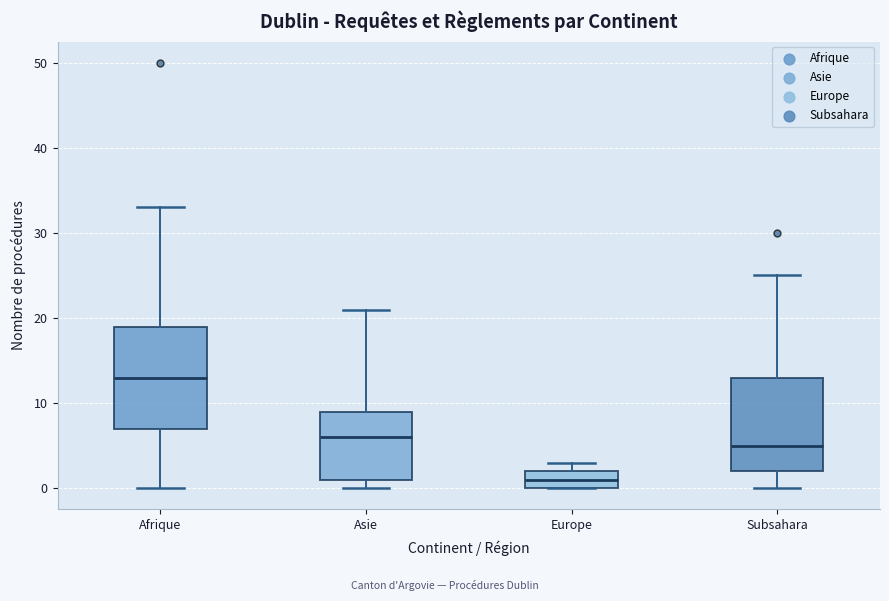

Where is the lower edge of the box for Europe on the y-axis? The values are not printed on the chart, so give them approximately, as read against the axis.

0